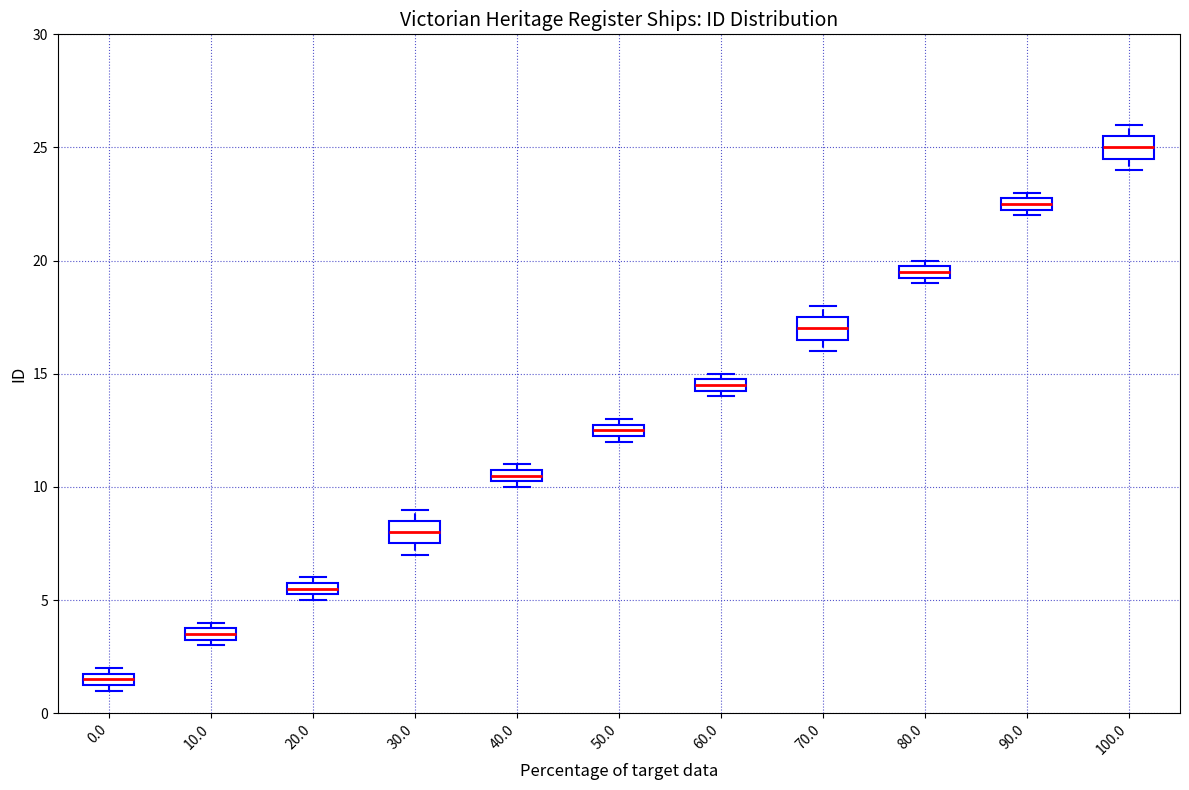

Where is the upper edge of the box at x = 40.0 on the y-axis? The values are not printed on the chart, so give them approximately, as read against the axis.

11.0